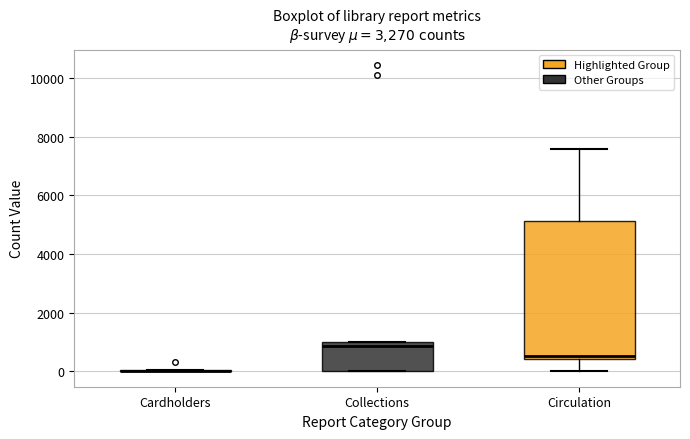

Comparing the boxes themselves (not the whiskers), which one is the tallest?

Circulation